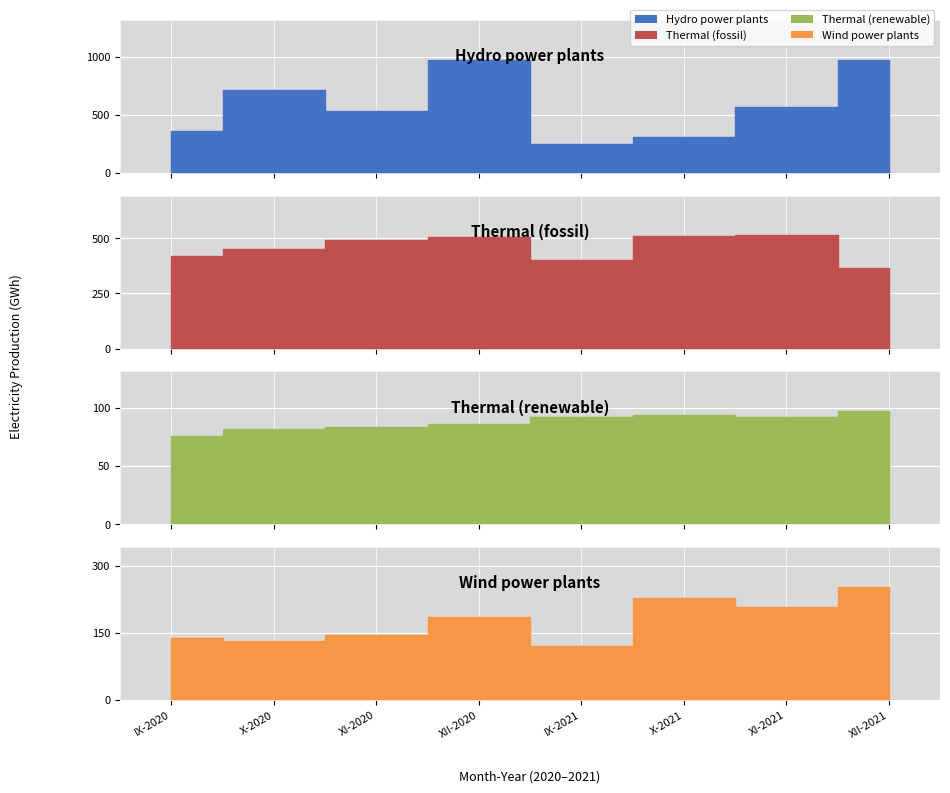

How many categories are shown in the chart?

8